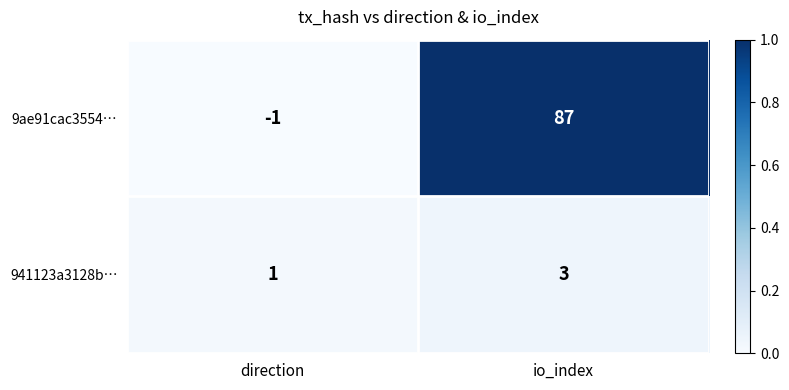

Which series has the widest spread of values?

9ae91cac3554…